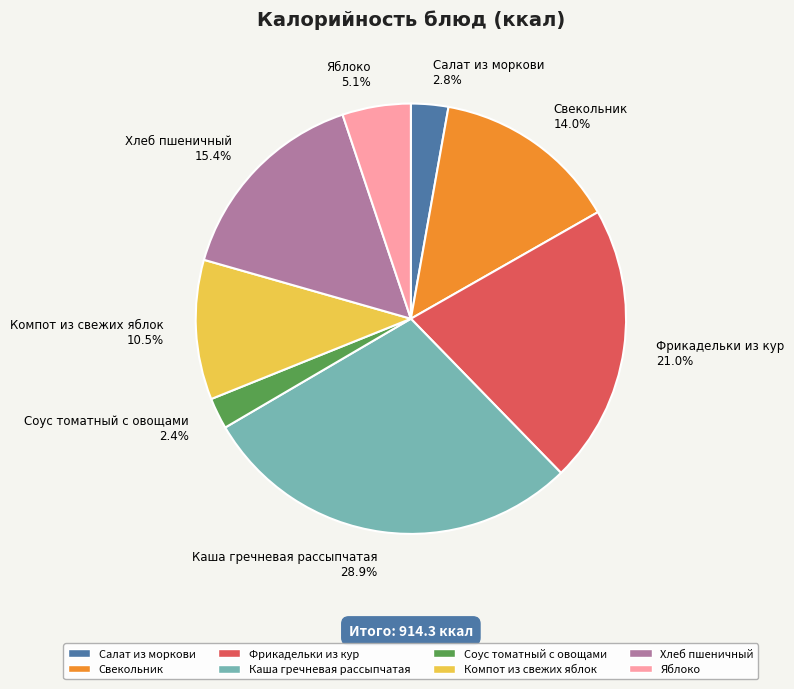

To the nearest percent, what is the combined percentage of Свекольник and Яблоко?

19%